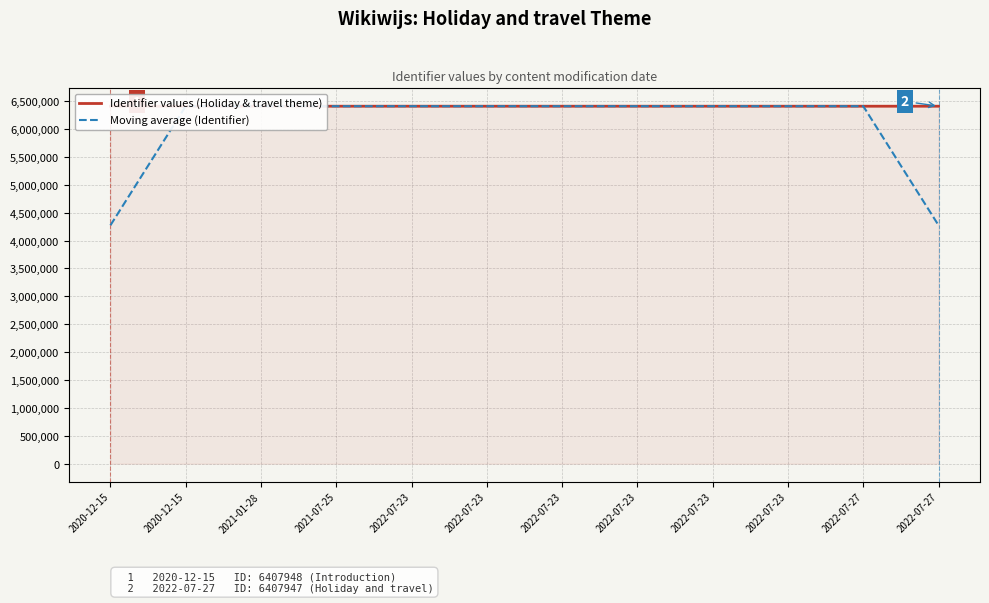

Reading left to right, what are all the values shown in this chart?

Identifier values (Holiday & travel theme): 6407948.0	6407950.0	6407958.0	6407967.0	6407952.0	6407954.0	6407960.0	6407962.0	6407964.0	6407966.0	6407947.0	6407956.0
Moving average (Identifier): 4271966.0	6407952.0	6407958.3	6407959.0	6407957.7	6407955.3	6407958.7	6407962.0	6407964.0	6407959.0	6407956.3	4271967.7